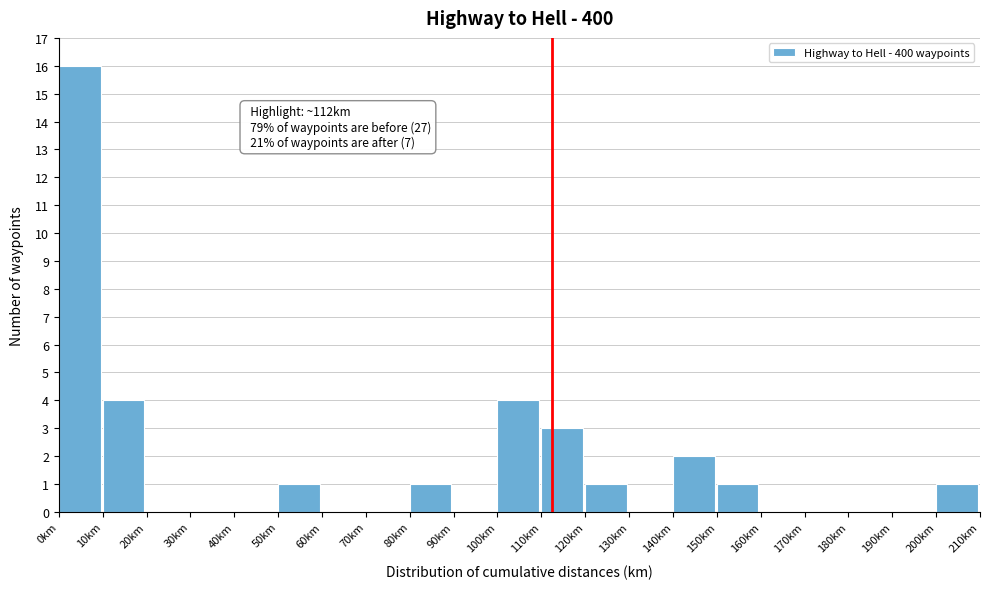

Which range on the x-axis has the tallest bar?

0 to 10